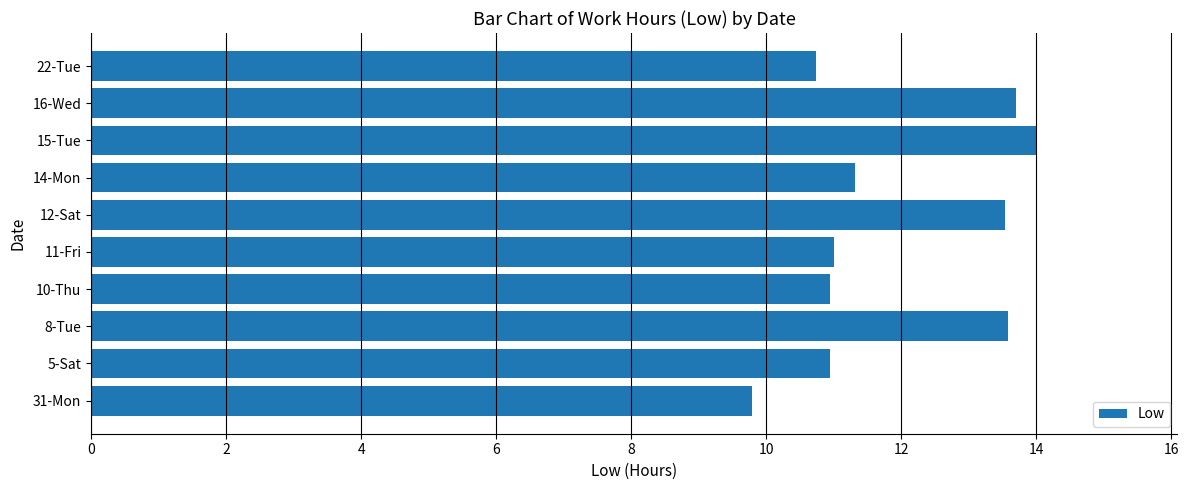

What is the average value?

12.0